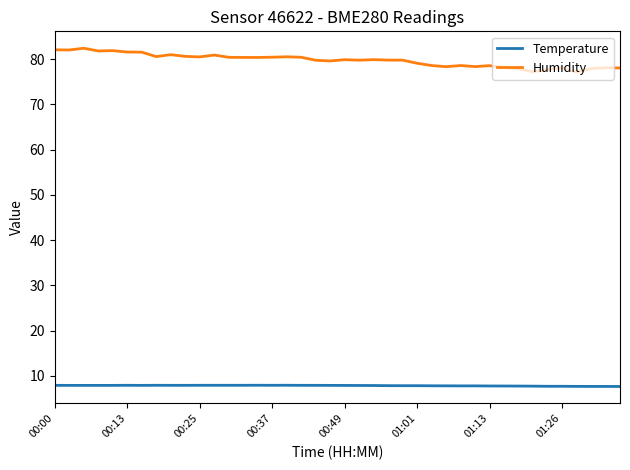

True or false: Temperature and Humidity cross at least once.

False